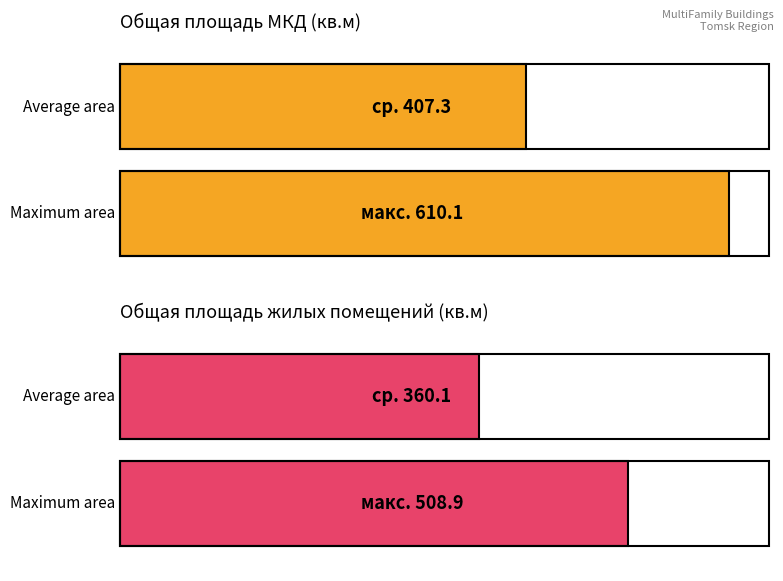

At пер. Взлетный 6, list the series in order from smallest to largest.

Общая площадь жилых помещений, Общая площадь МКД